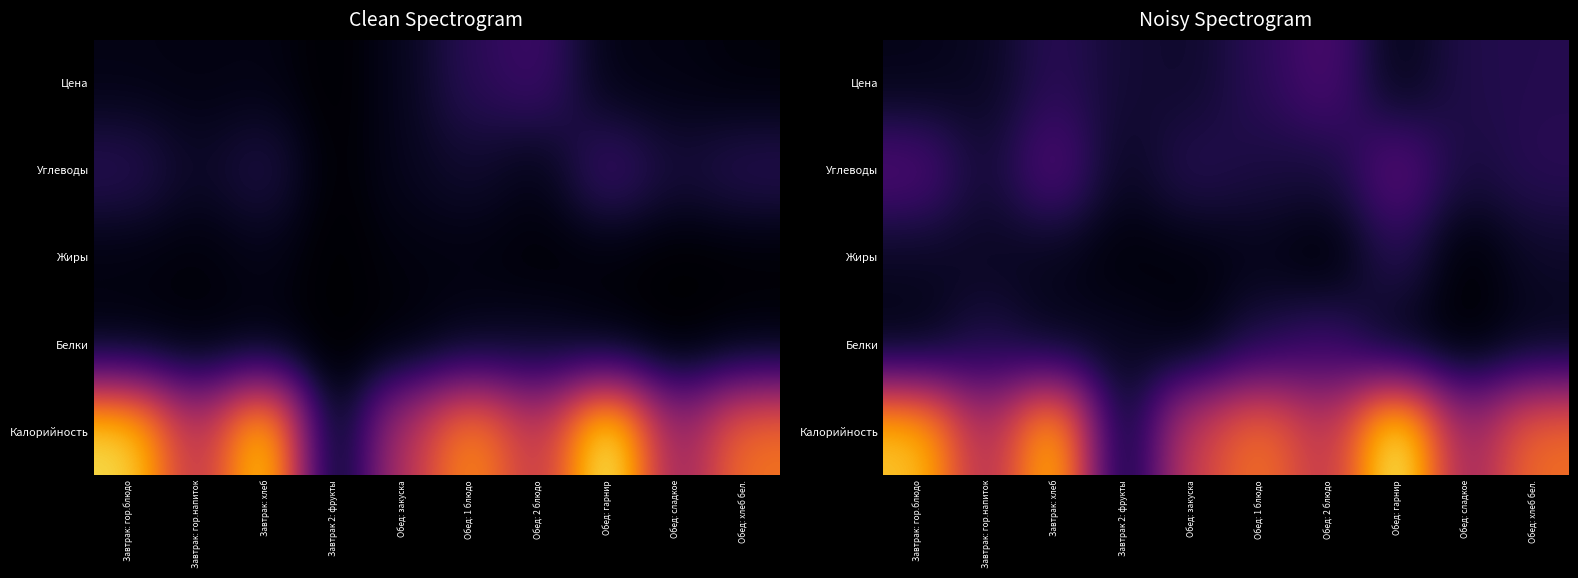

The Калорийность series shows 47.3 at Завтрак: хлеб. True or false?

False